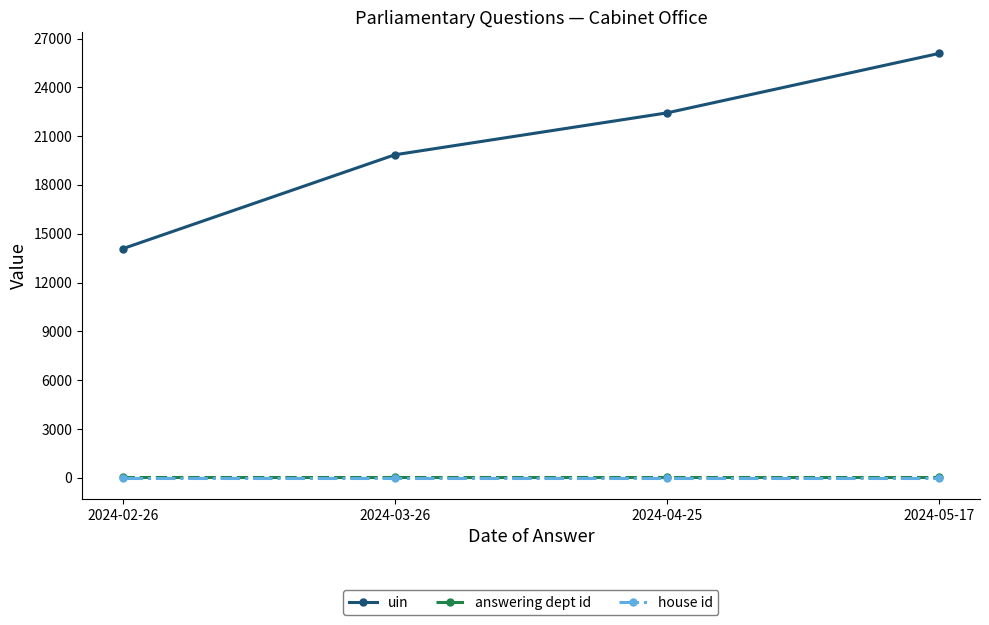

True or false: uin and answering dept id intersect in this chart.

False